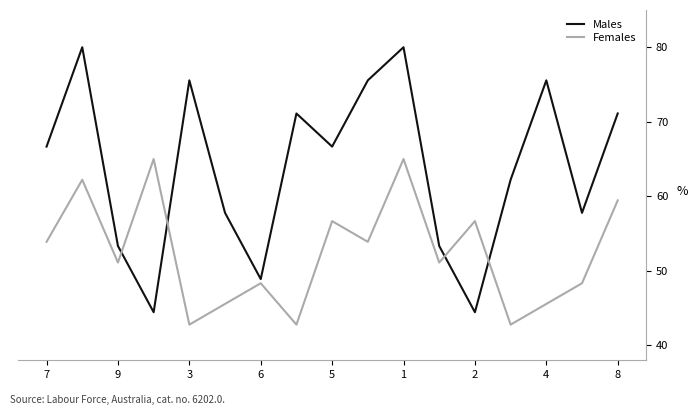

What is the minimum value for Males?

44.4